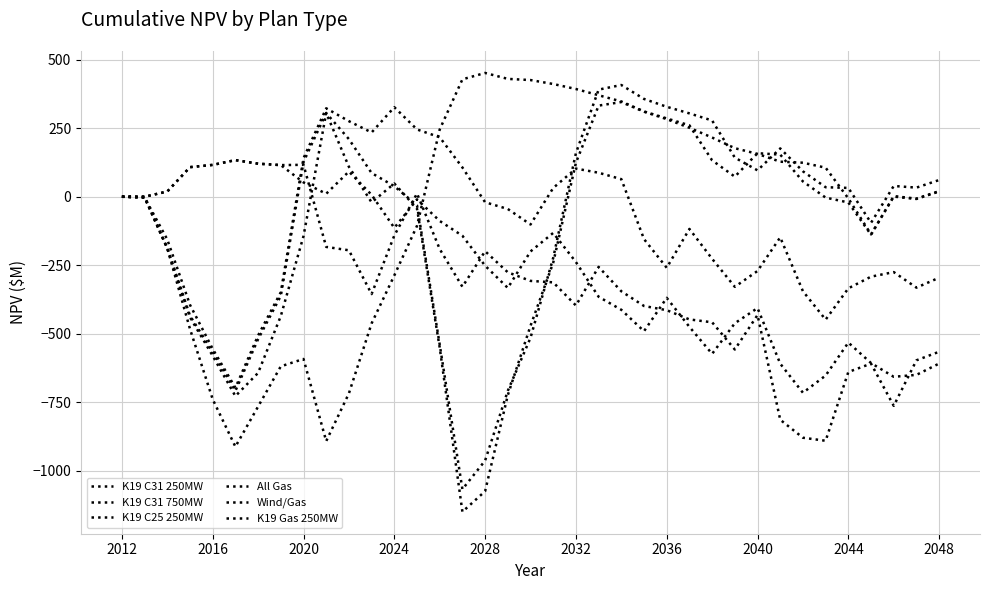

Does the chart have visible grid lines?

Yes